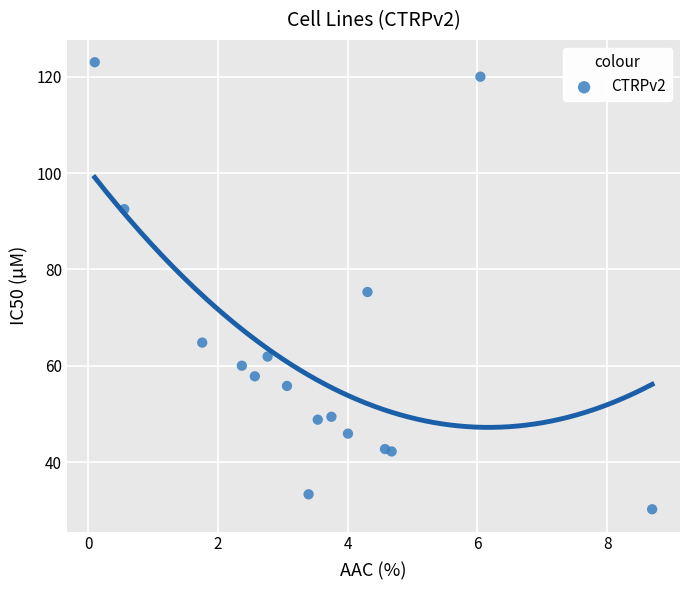

What is the range of X values (max minus min)?

8.6